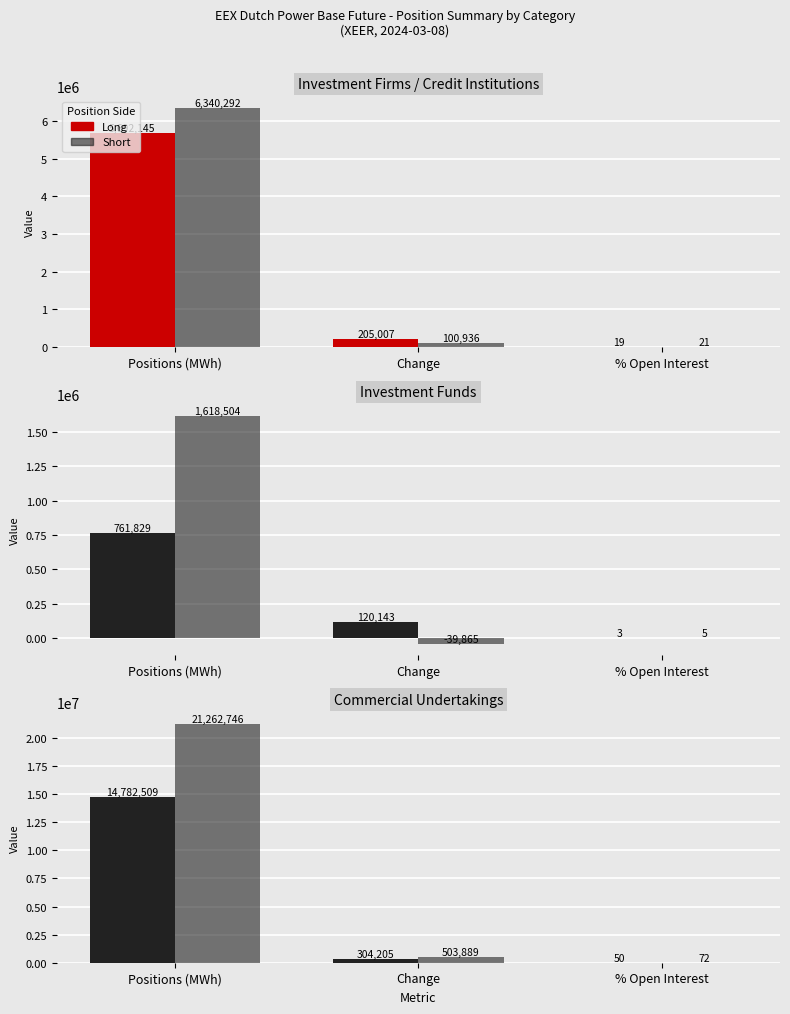

What is the sum of the Long values at Positions (MWh) and % Open Interest?

14782559.1